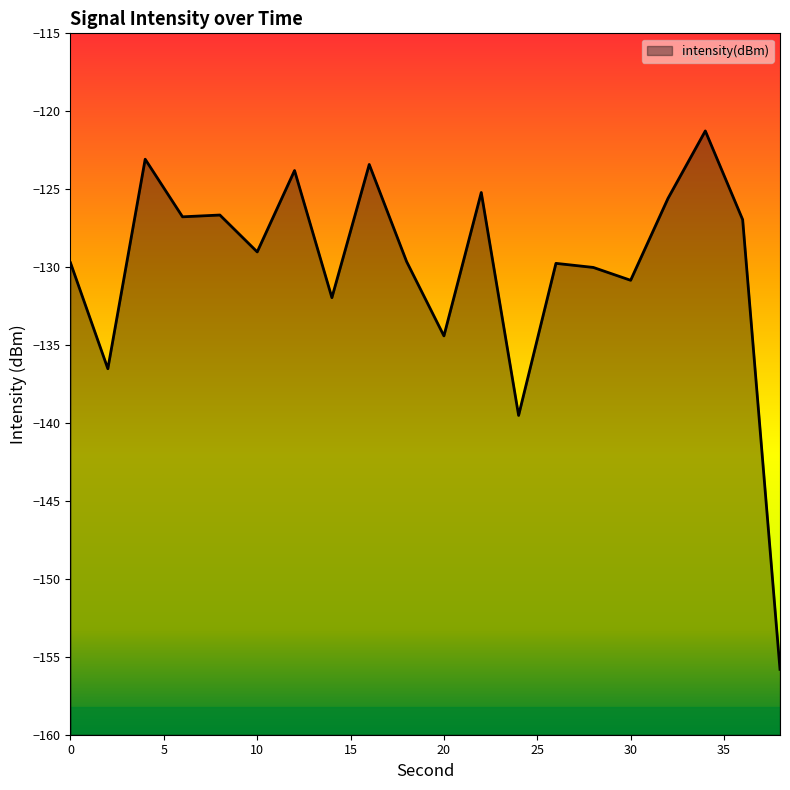

Where is the first local maximum?

4